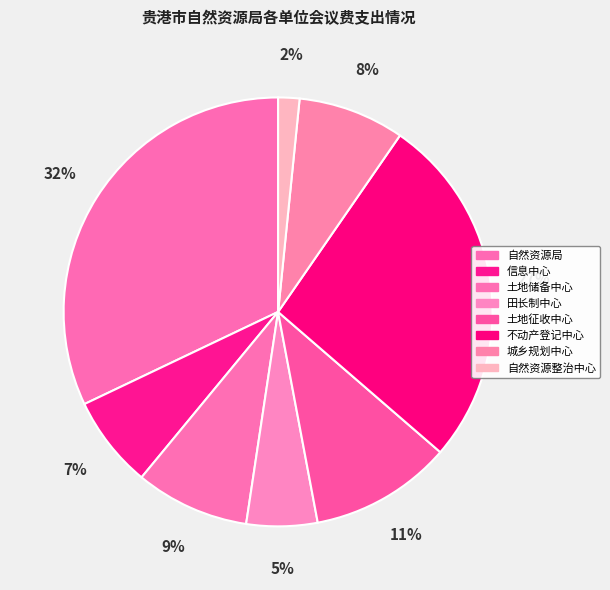

How many slices are in this pie chart?

8